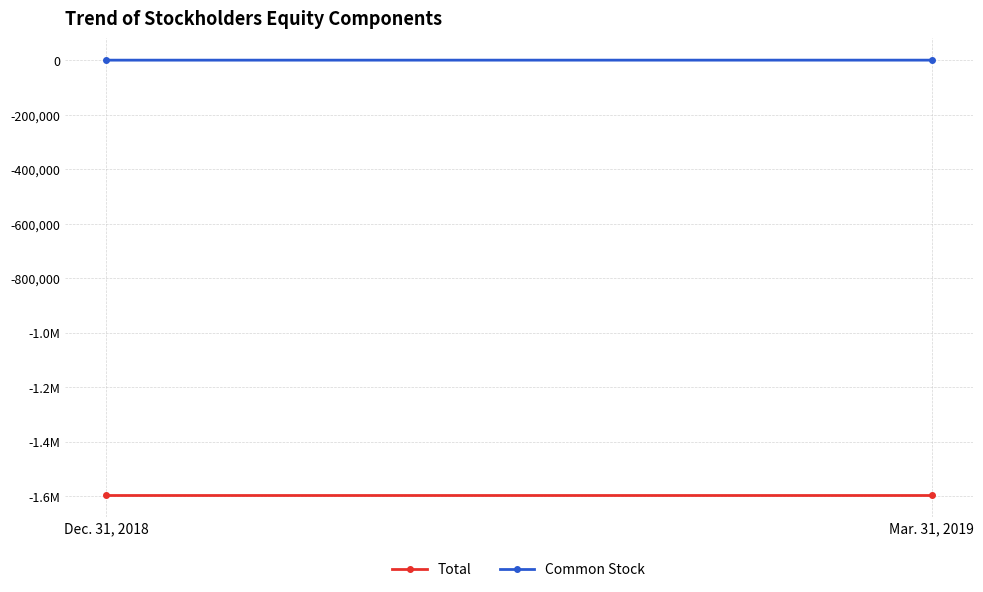

What position from the left is Dec. 31, 2018?

1